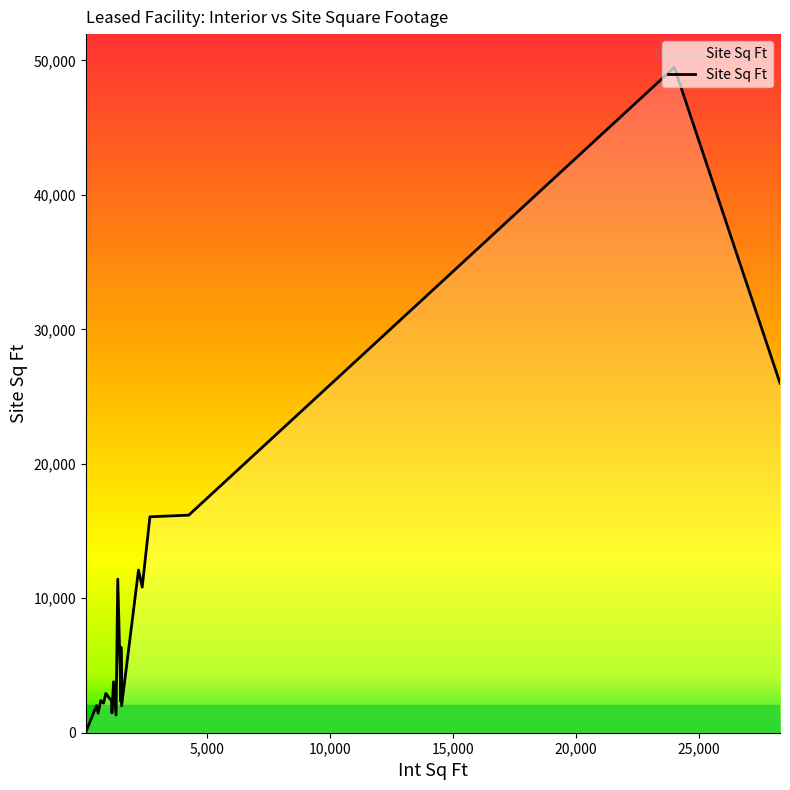

What is the maximum value shown in the chart?

49480